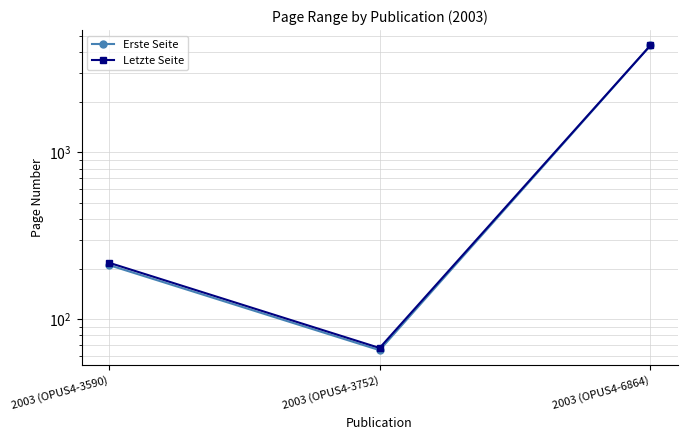

Count the number of categories in the chart.

3